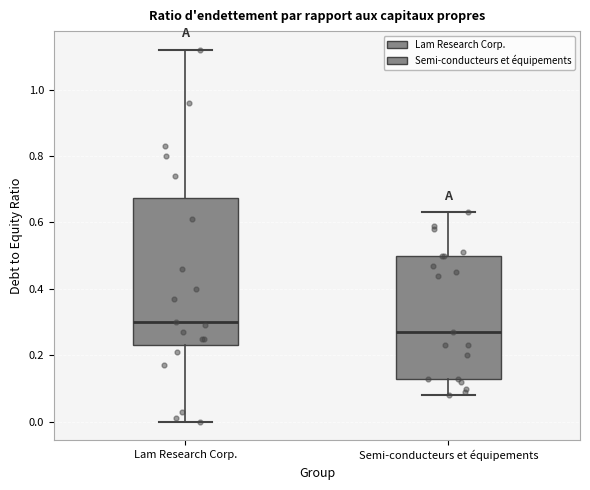

Reading left to right, transcribe this box plot: for each box, give where its median line is, the range the box spans, and where its two whiskers end, as read against the y-axis. The values are not printed on the chart, so give them approximately, as read against the axis.

Lam Research Corp.: median 0.30, box 0.24 to 0.68, whiskers 0.00 to 1.12
Semi-conducteurs et équipements: median 0.28, box 0.14 to 0.50, whiskers 0.08 to 0.64